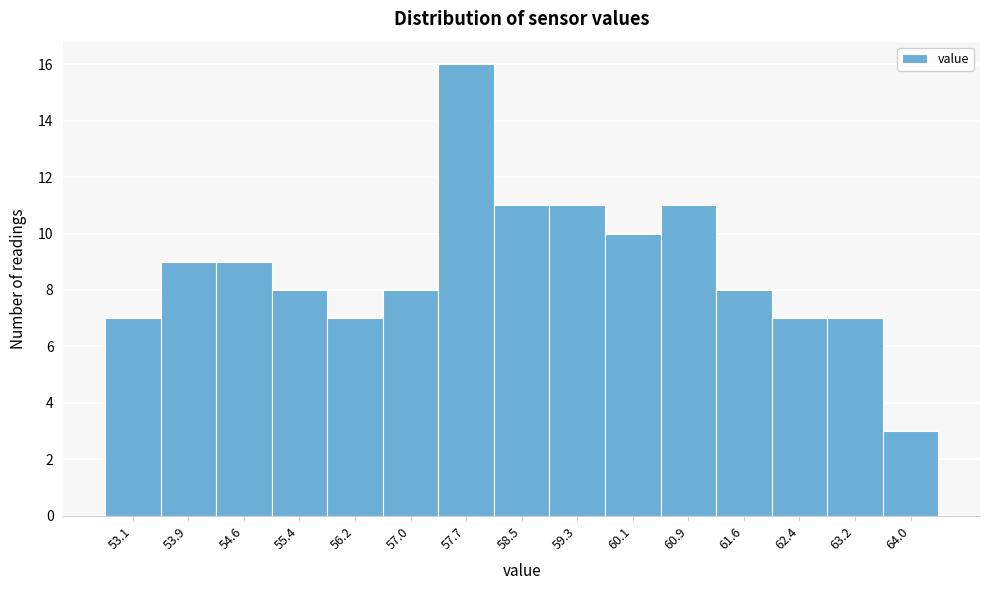

Reading left to right, transcribe all the data shown in this chart.

7	9	9	8	7	8	16	11	11	10	11	8	7	7	3